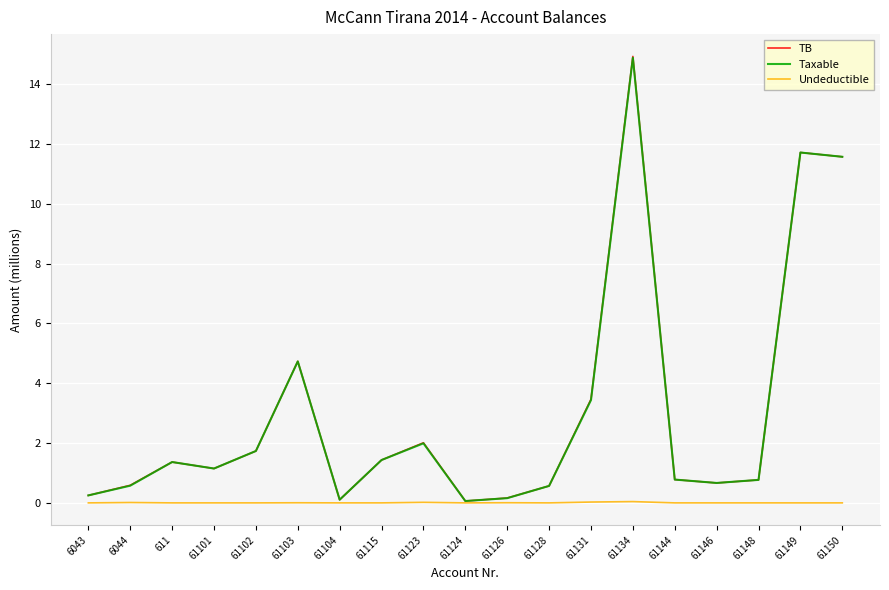

What is the total value across all series at 61146?

1.3